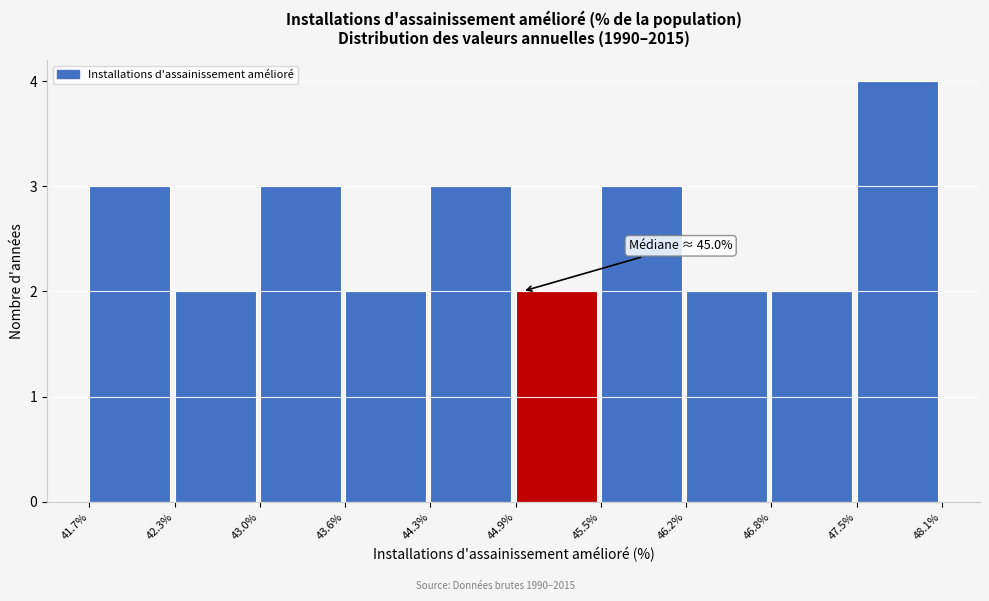

Which range on the x-axis has the tallest bar?

47.5% to 48.1%